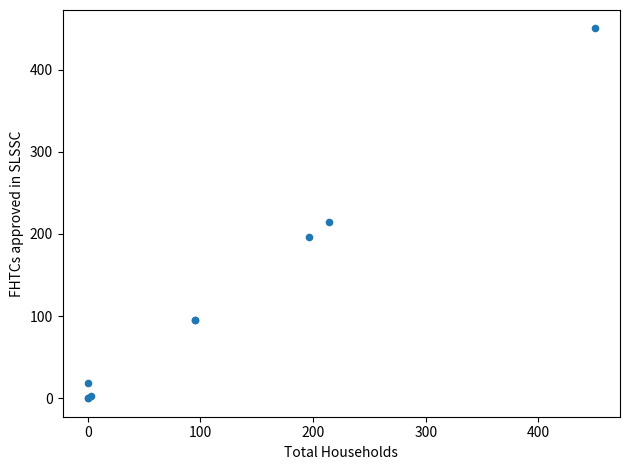

What Y value in the scatter plot is closest to 225?

214